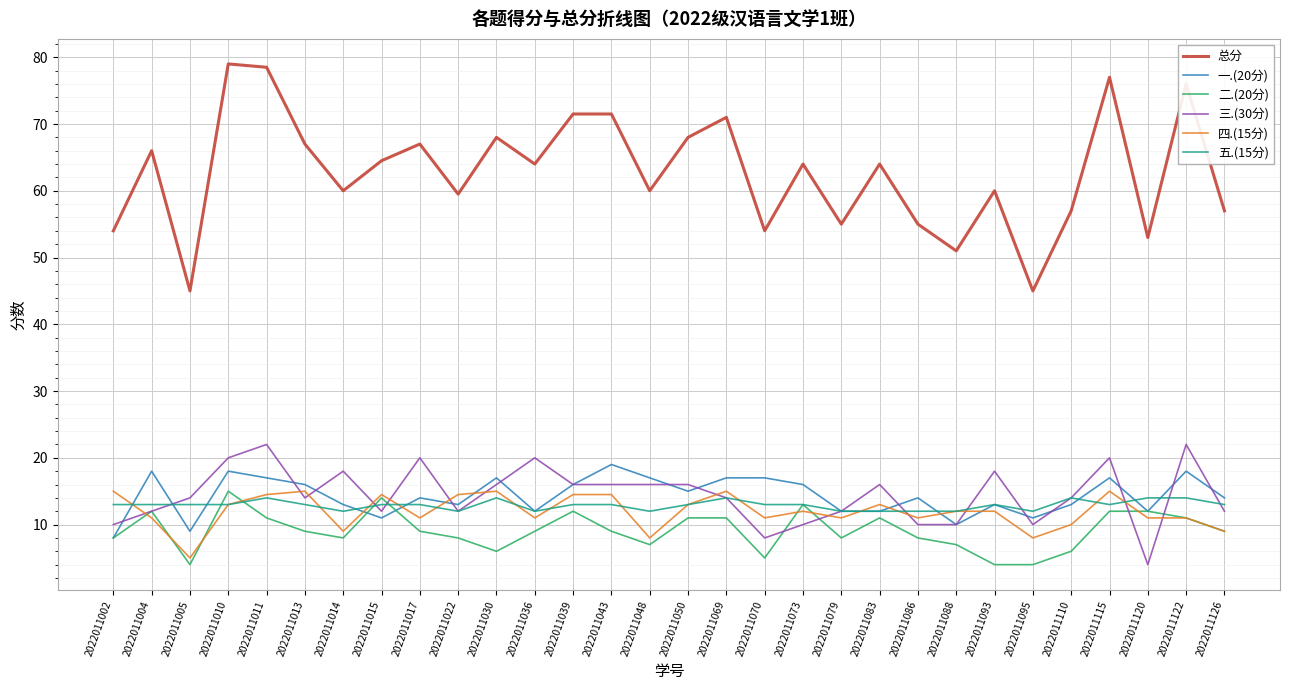

What is the difference between the maximum and minimum values in the 一.(20分) series?

11.0